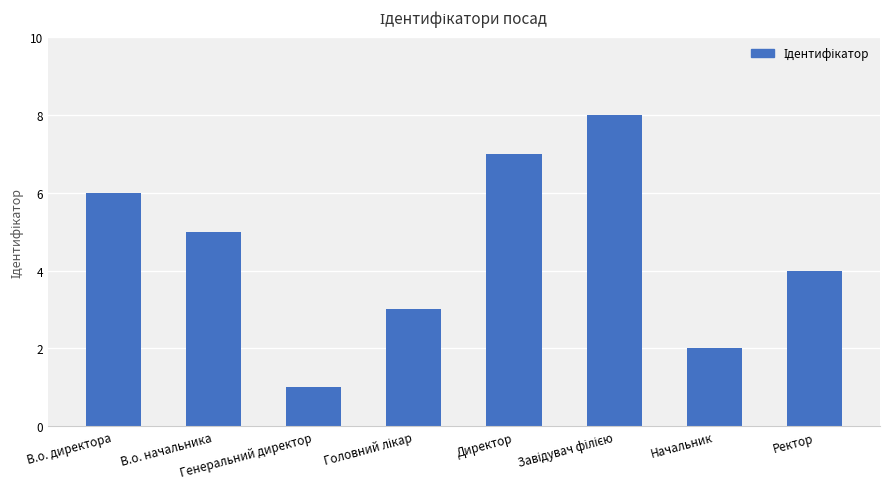

What is the difference between the values at Ректор and Начальник?

2